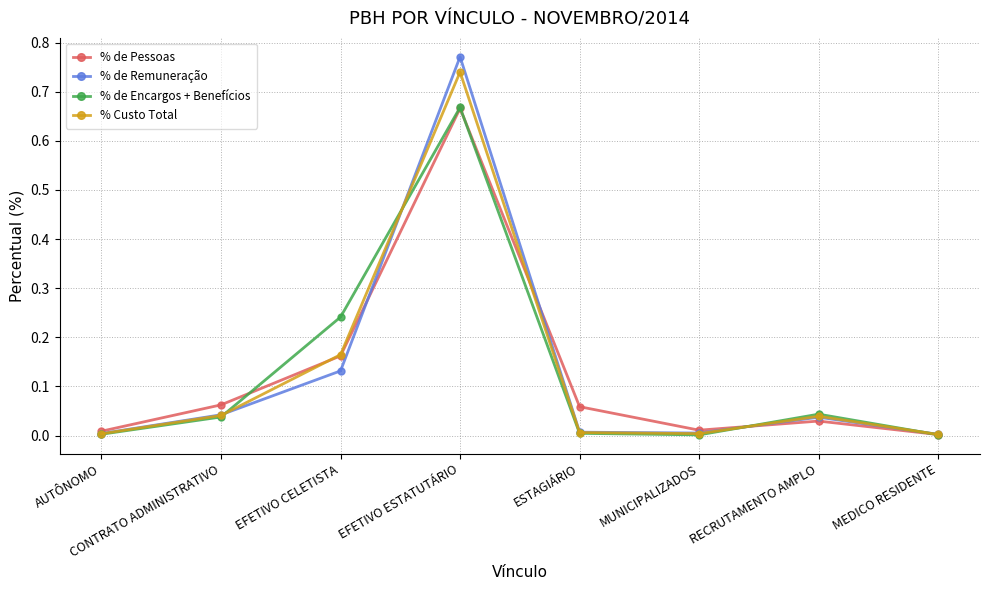

How many lines are shown in the chart?

4